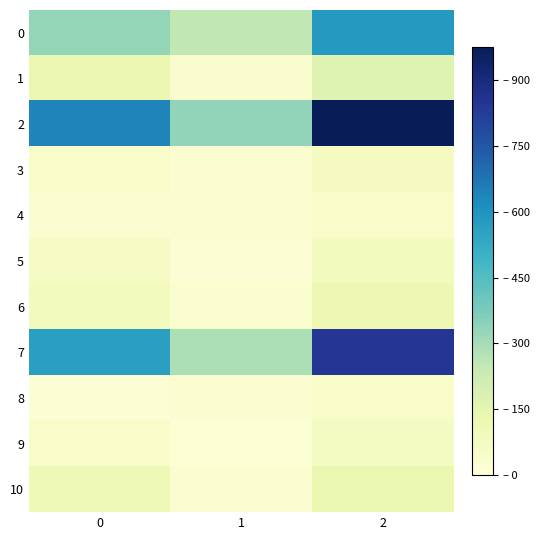

What is the spread (max minus min) of values at 1?

317